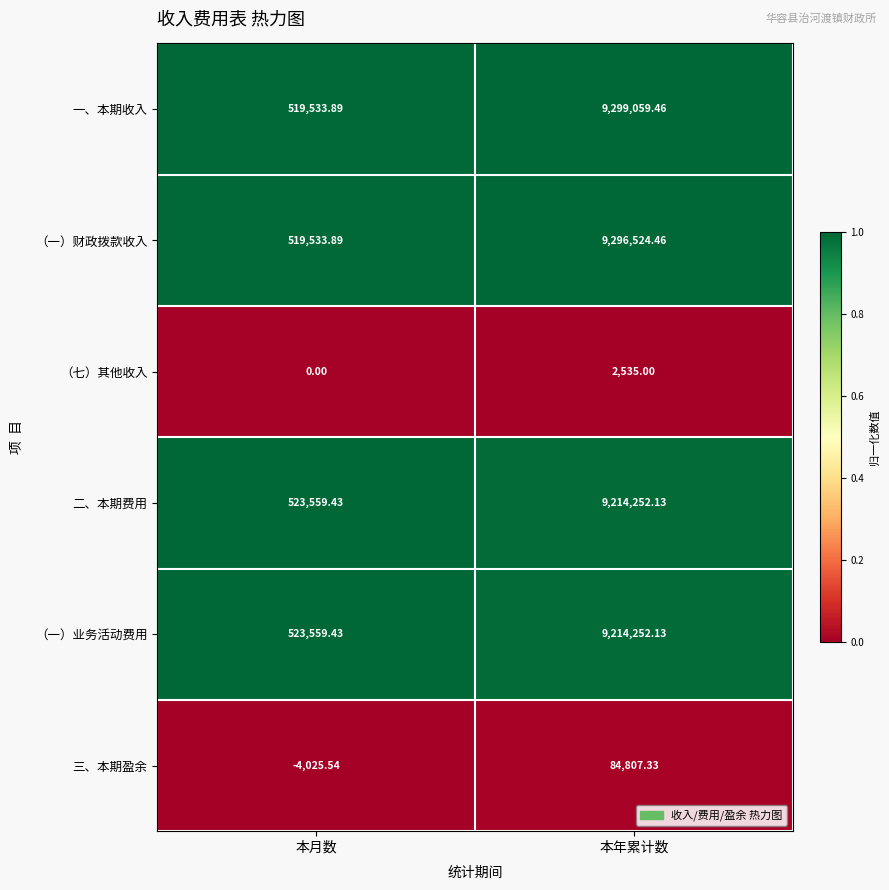

Which series has the largest range (max minus min)?

一、本期收入